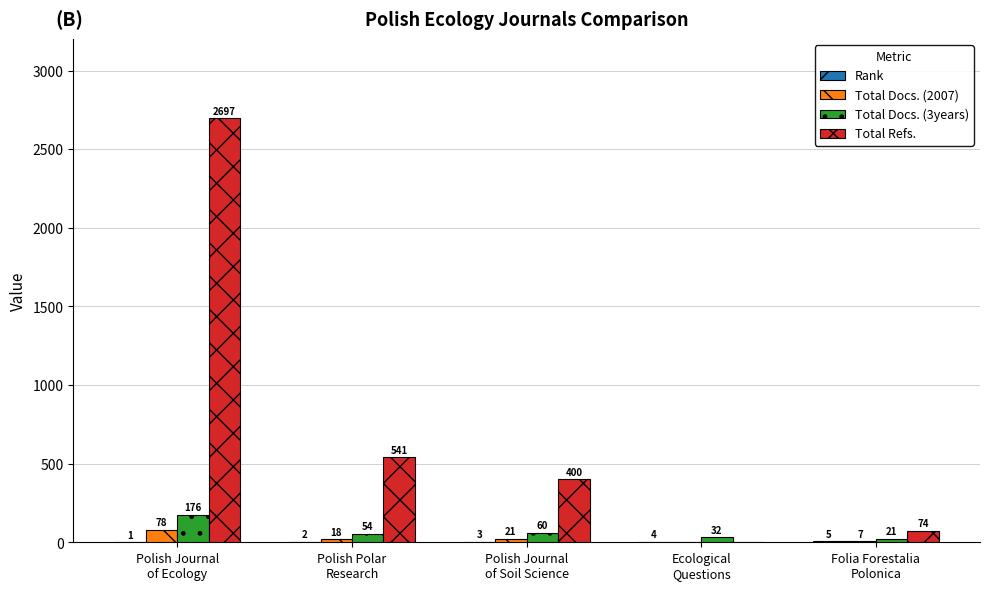

How many series are shown in this chart?

4